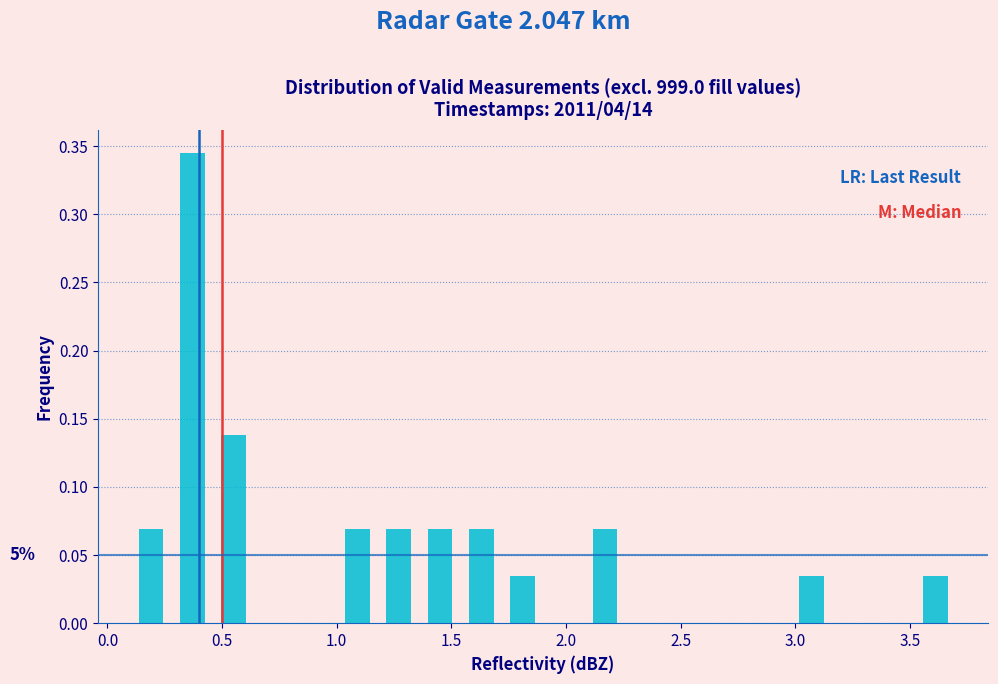

Read against the x-axis, roughly where is the centre of the tallest bar?

0.35